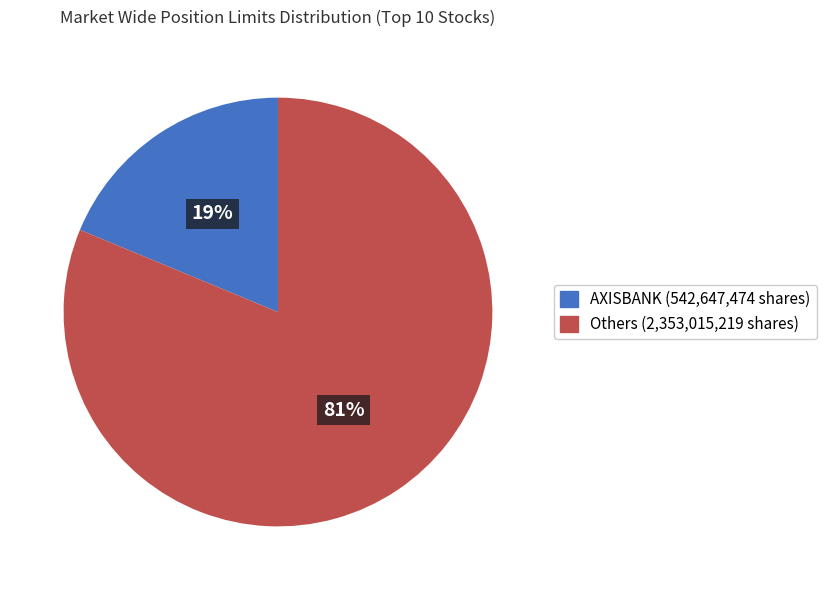

Is there a majority slice in this chart?

Yes